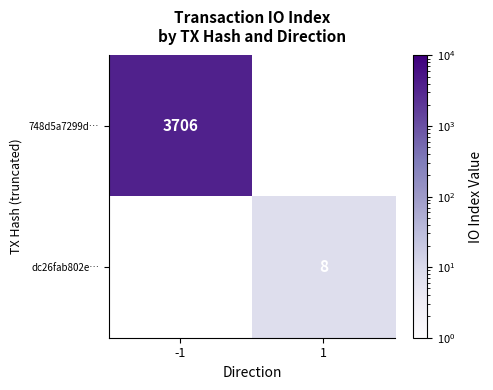

The dc26fab802e… series shows 8 at 1. True or false?

True